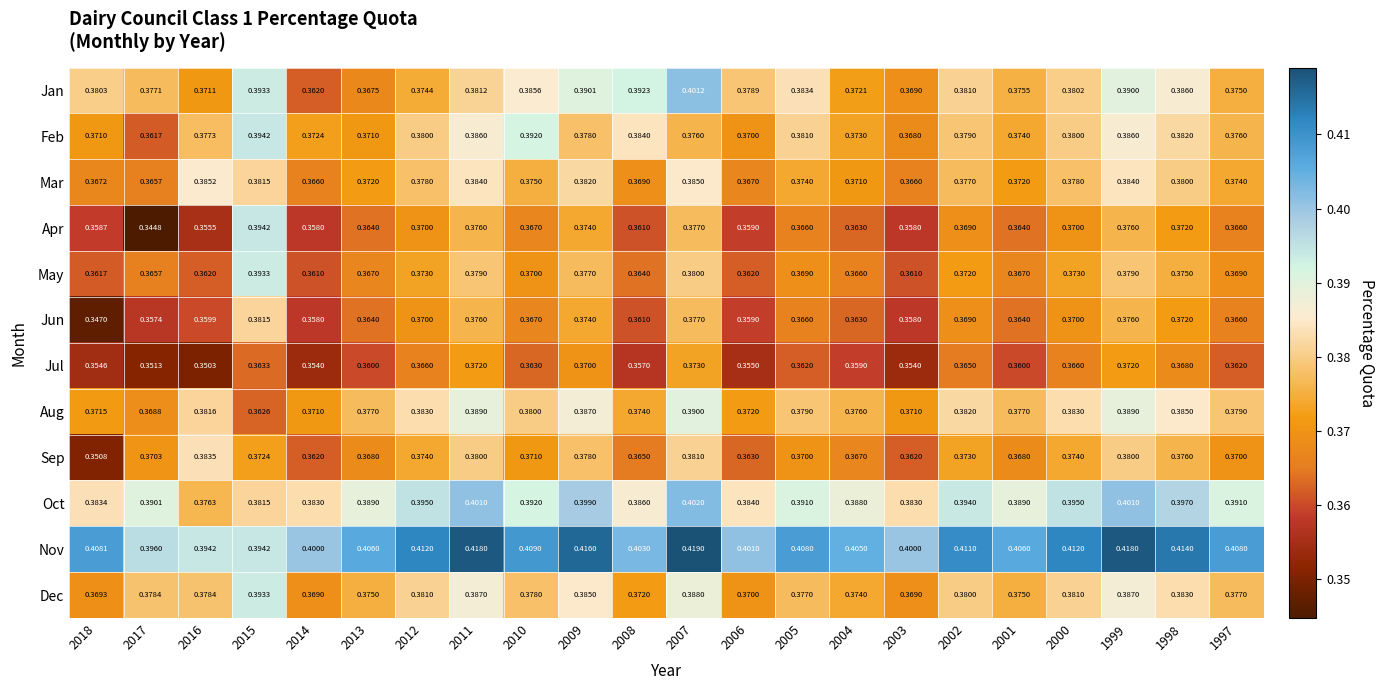

Which series has the largest total across all categories?

Nov